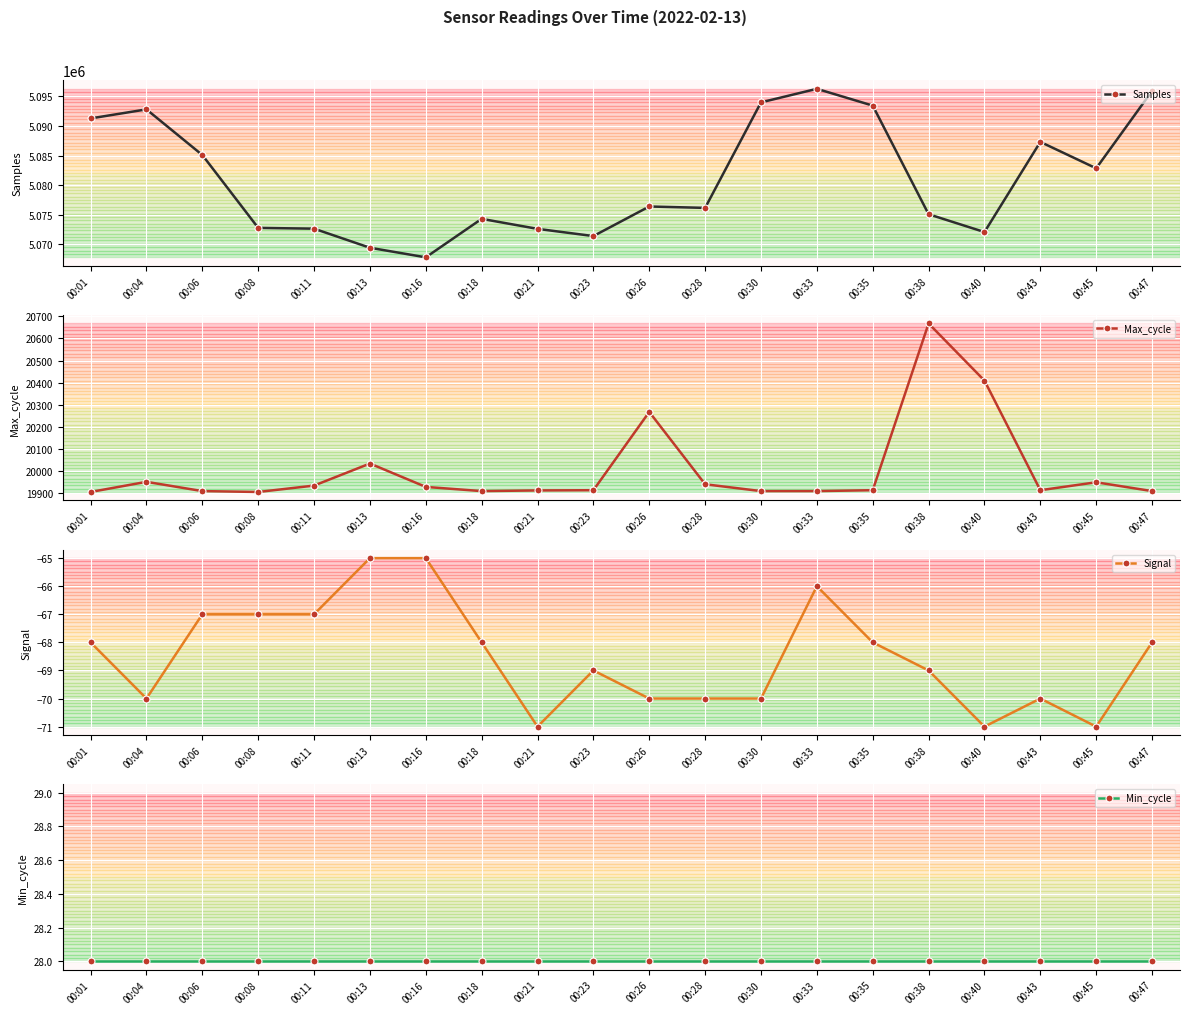

Does the chart display data point markers on the line(s)?

Yes